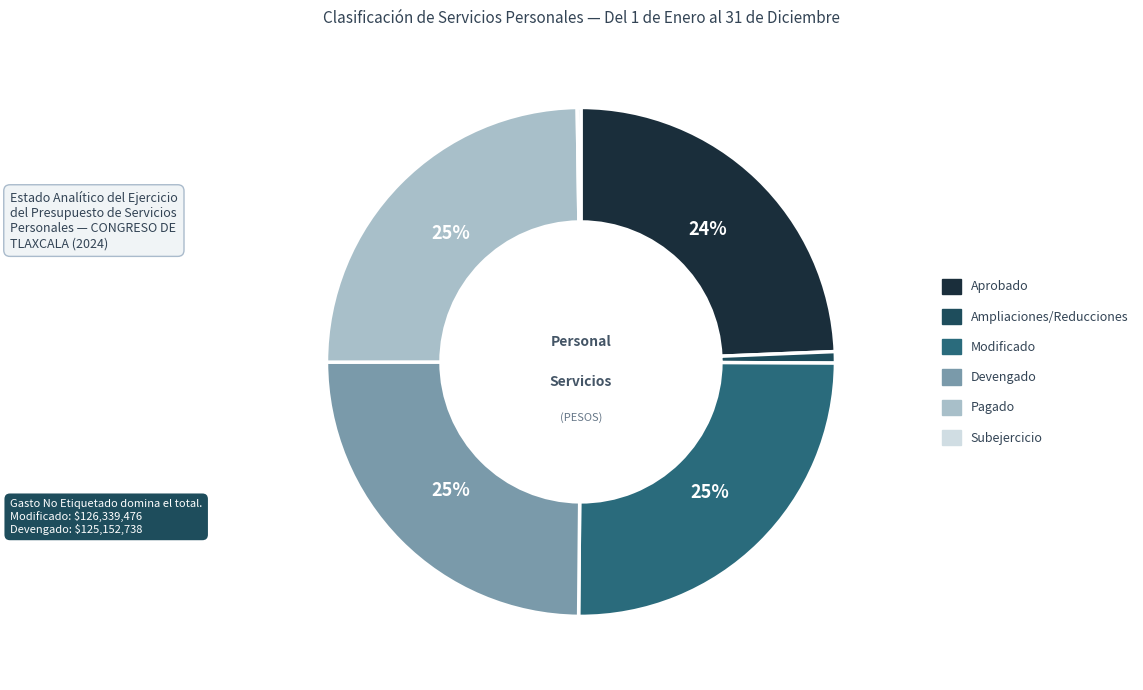

Is there a majority slice in this chart?

No